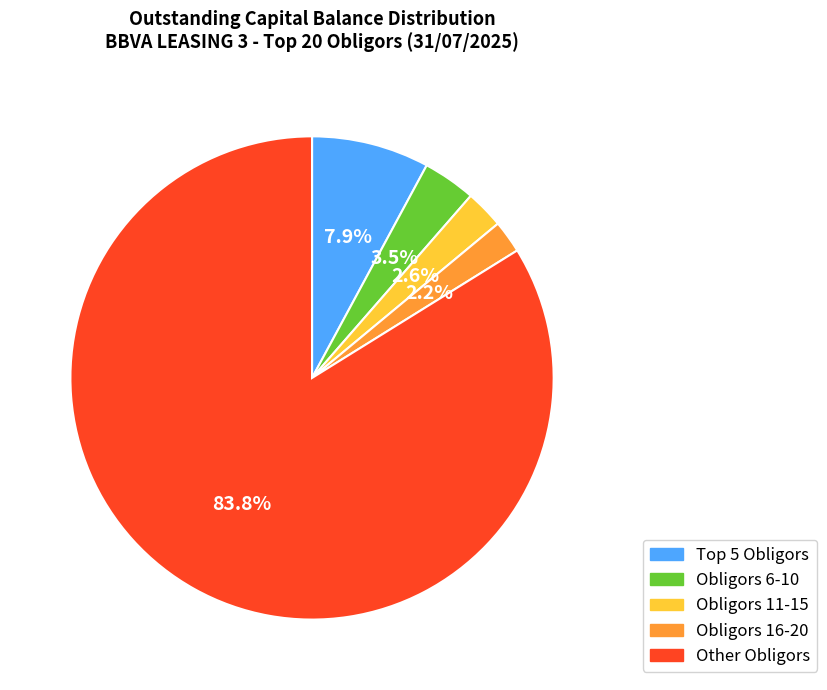

Which slice is the largest?

Other Obligors